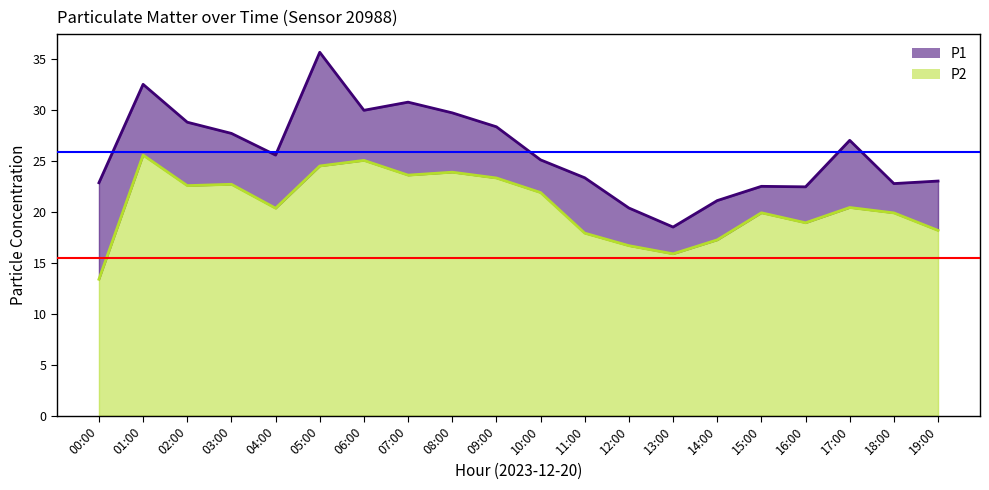

What is the smallest value displayed?

13.4